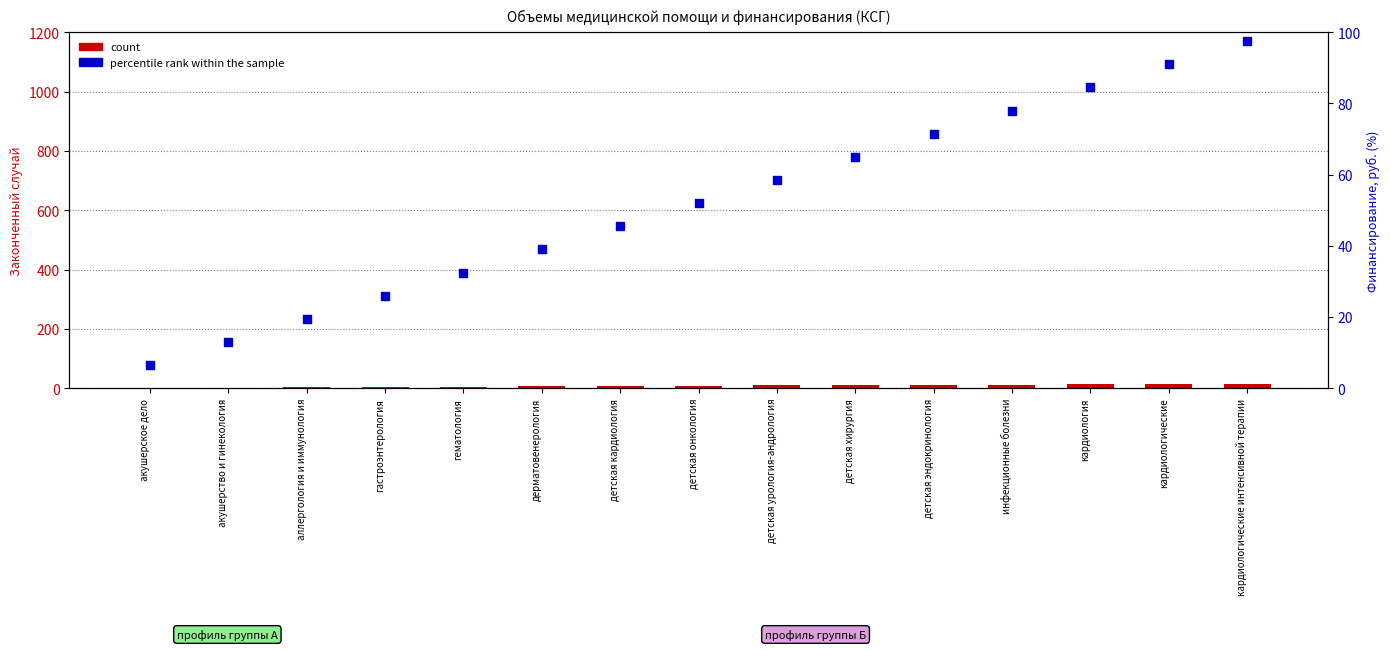

What are all the series names shown in the legend?

count, percentile rank within the sample